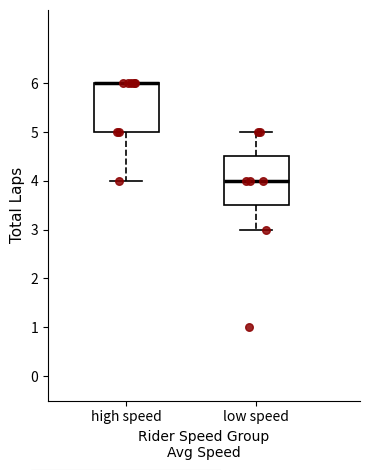

Reading left to right, read every box against the y-axis: the position of its median line, the range the box covers, and the ends of its whiskers. The values are not printed on the chart, so give them approximately, as read against the axis.

high speed: median 6.0 (drawn on the box's upper edge), box 5.0 to 6.0, whiskers 4.0 to 6.0
low speed: median 4.0, box 3.5 to 4.5, whiskers 3.0 to 5.0